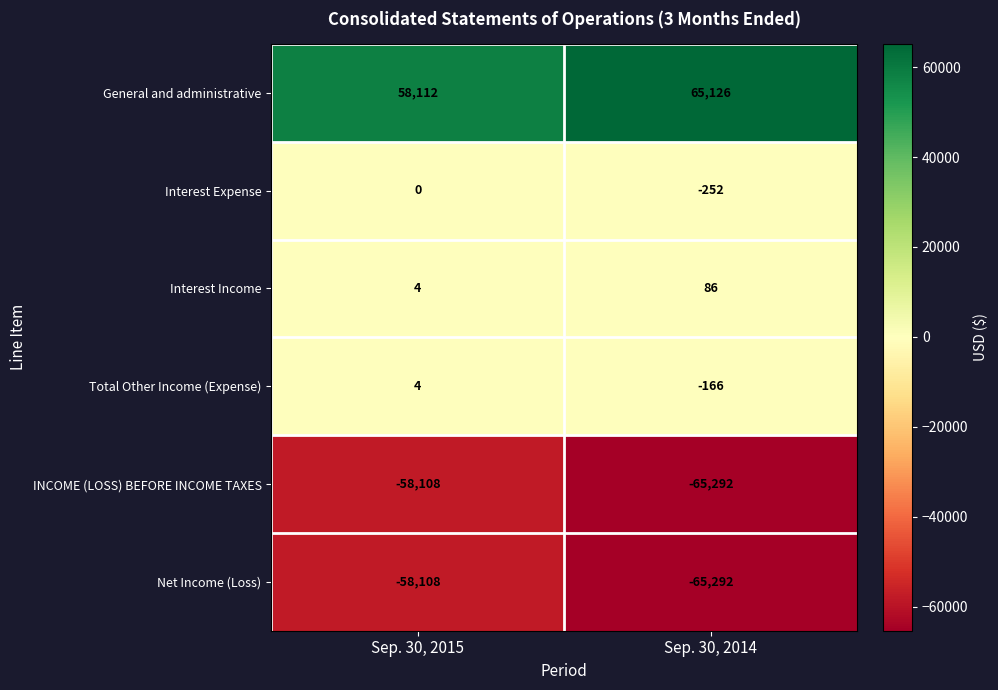

The Net Income (Loss) series shows -58108 at Sep. 30, 2015. True or false?

True